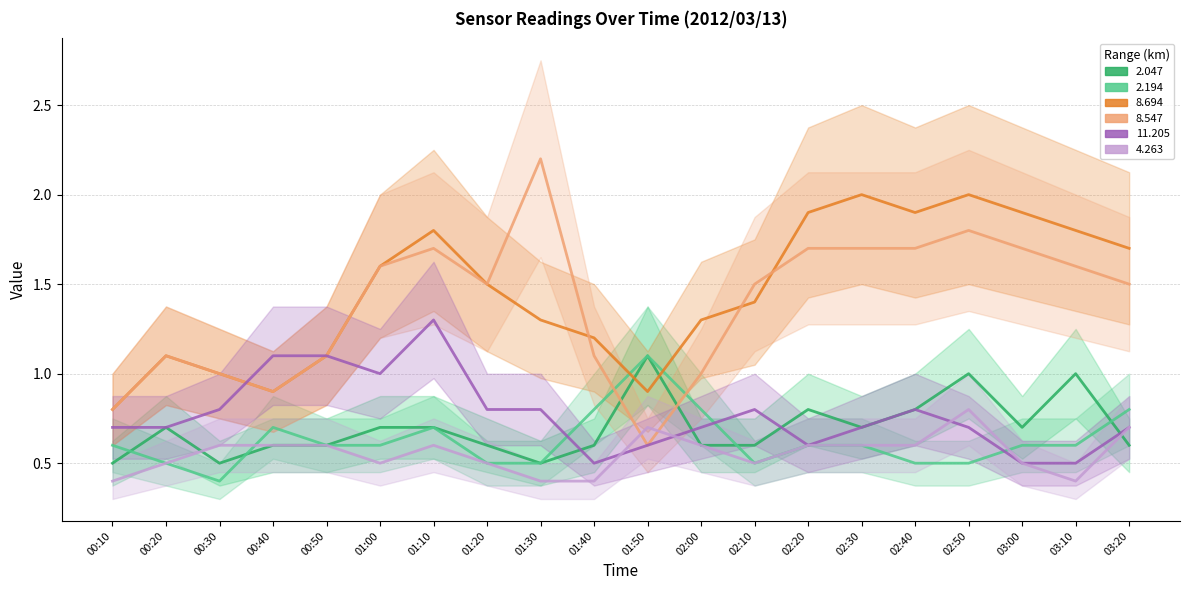

At 03:10, list the series in order from largest to smallest.

  8.694,   8.547,   2.047,   2.194,  11.205,   4.263